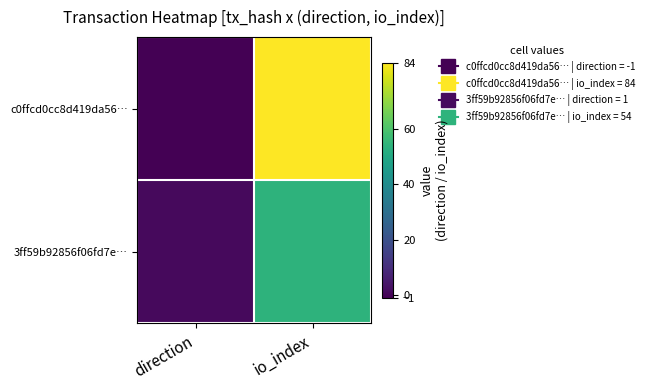

Which has a higher value, io_index or direction?

io_index